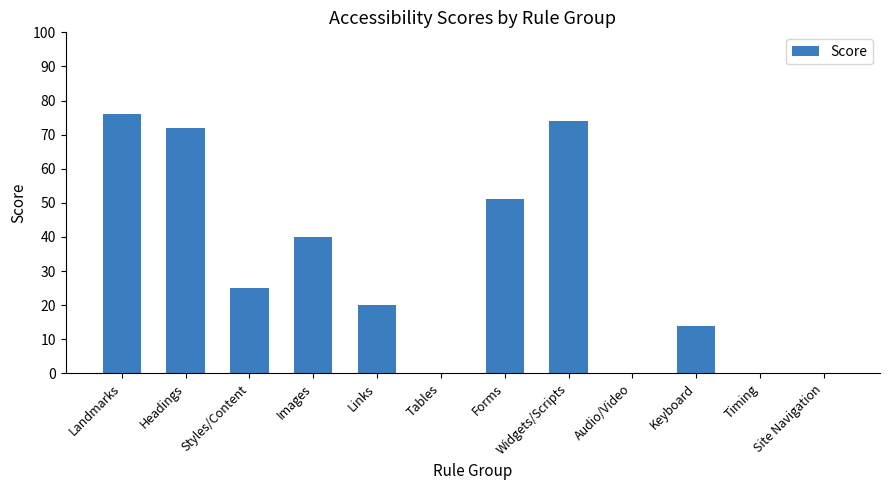

Reading left to right, list all the values displayed in this chart.

76	72	25	40	20	0	51	74	0	14	0	0